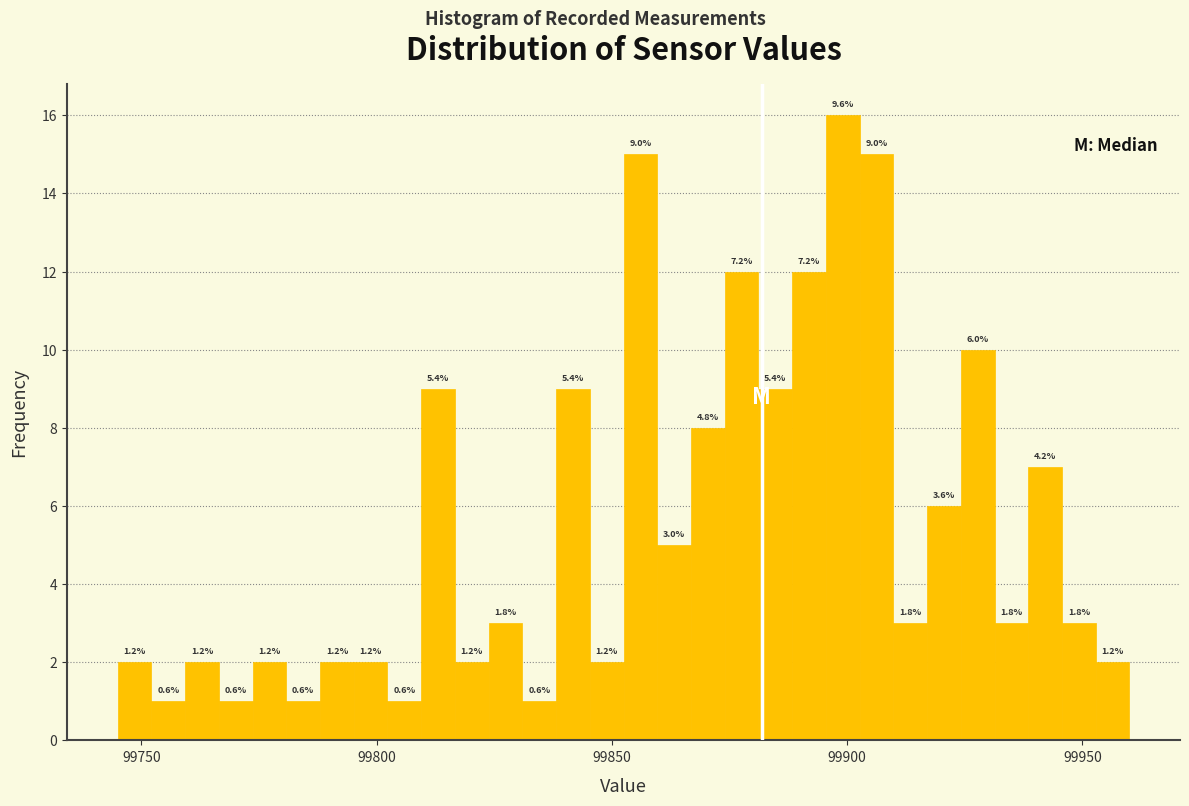

Read against the x-axis, roughly where is the centre of the tallest bar?

99900